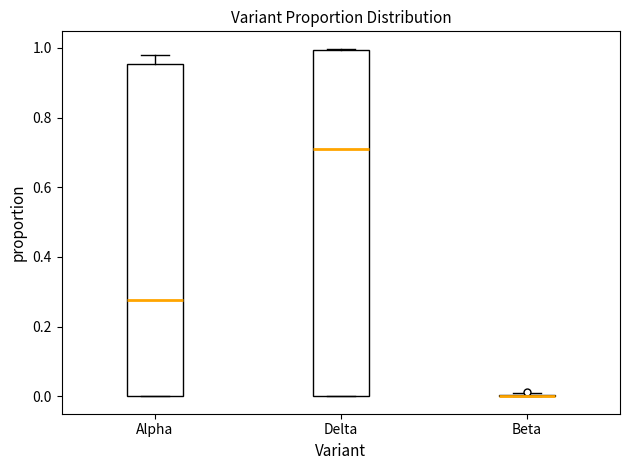

Reading left to right, transcribe this box plot: for each box, give where its median line is, the range the box spans, and where its two whiskers end, as read against the y-axis. The values are not printed on the chart, so give them approximately, as read against the axis.

Alpha: median 0.28, box 0.00 to 0.96, whiskers 0.00 to 0.98
Delta: median 0.70, box 0.00 to 1.00, whiskers 0.00 to 1.00
Beta: box collapsed to a line at 0.00, whiskers 0.00 to 0.00